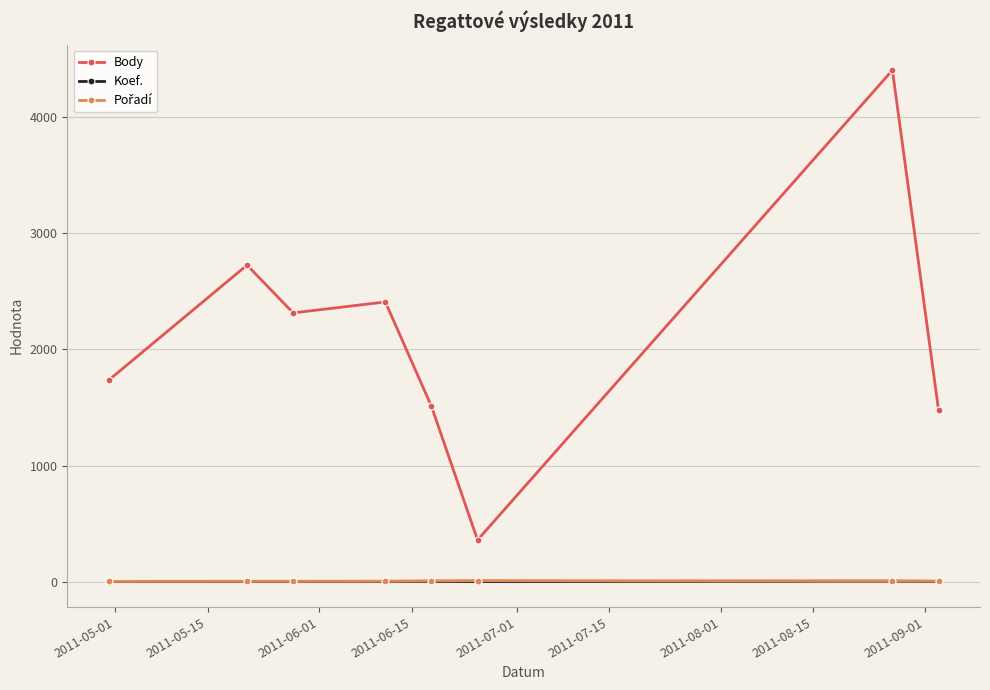

Count the Koef. values in the range 4 to 5.

5